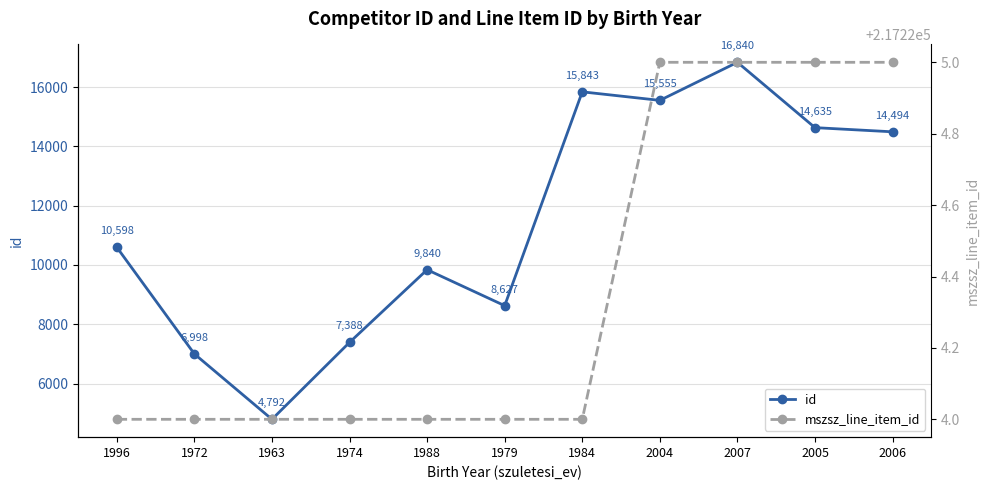

At which category does the chart reach its peak across all series?

2004